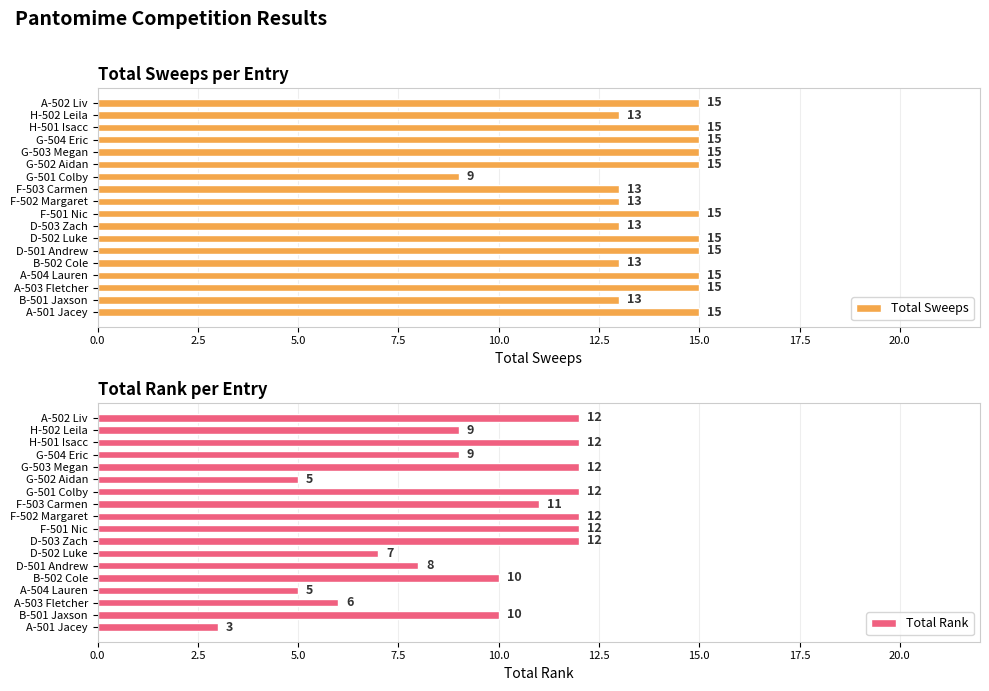

What value does the Total Rank series have at G-503 Megan?

12